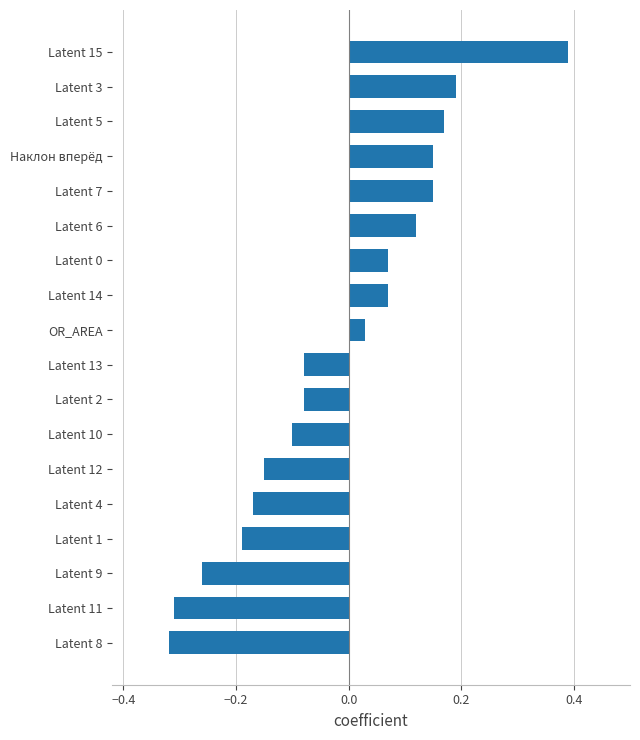

What is the minimum value shown in the chart?

-0.3